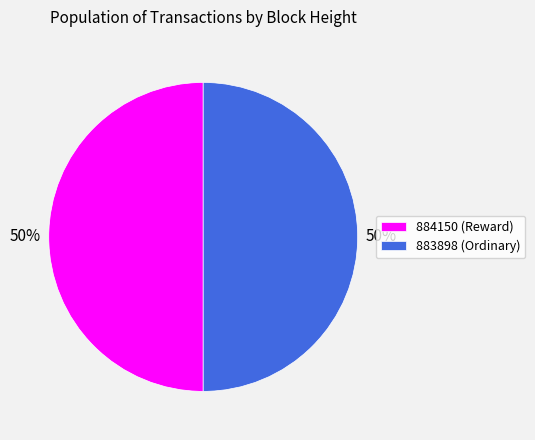

Count the number of slices in the pie.

2